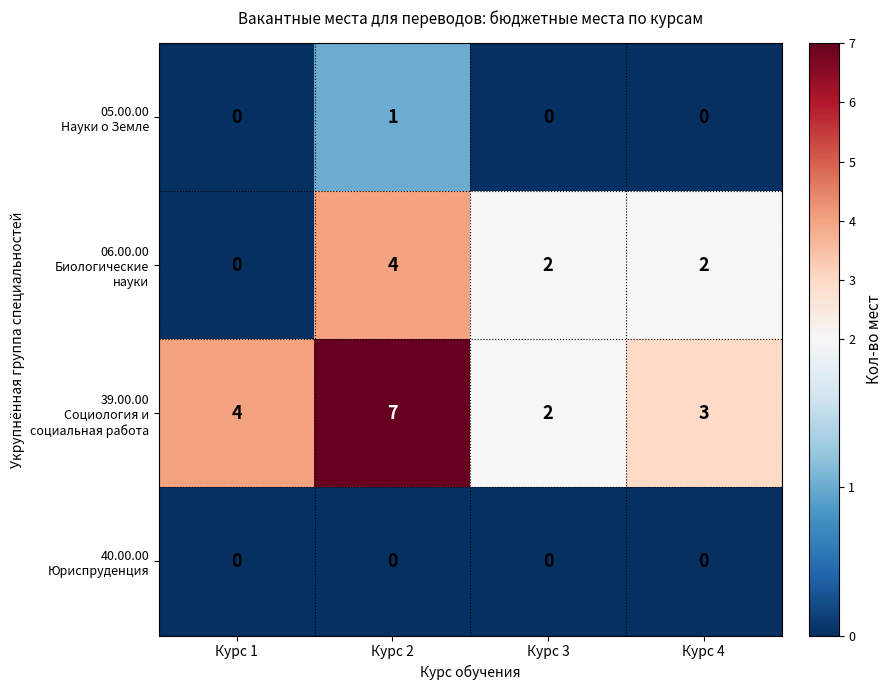

At which category is the sum across all series the highest?

Курс 2